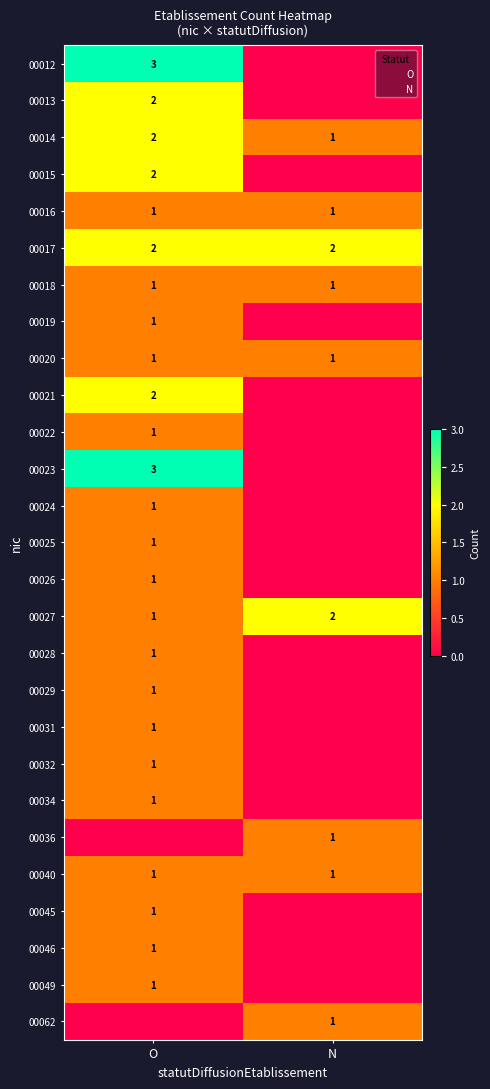

Which category has the lowest value in the 00013 series?

N